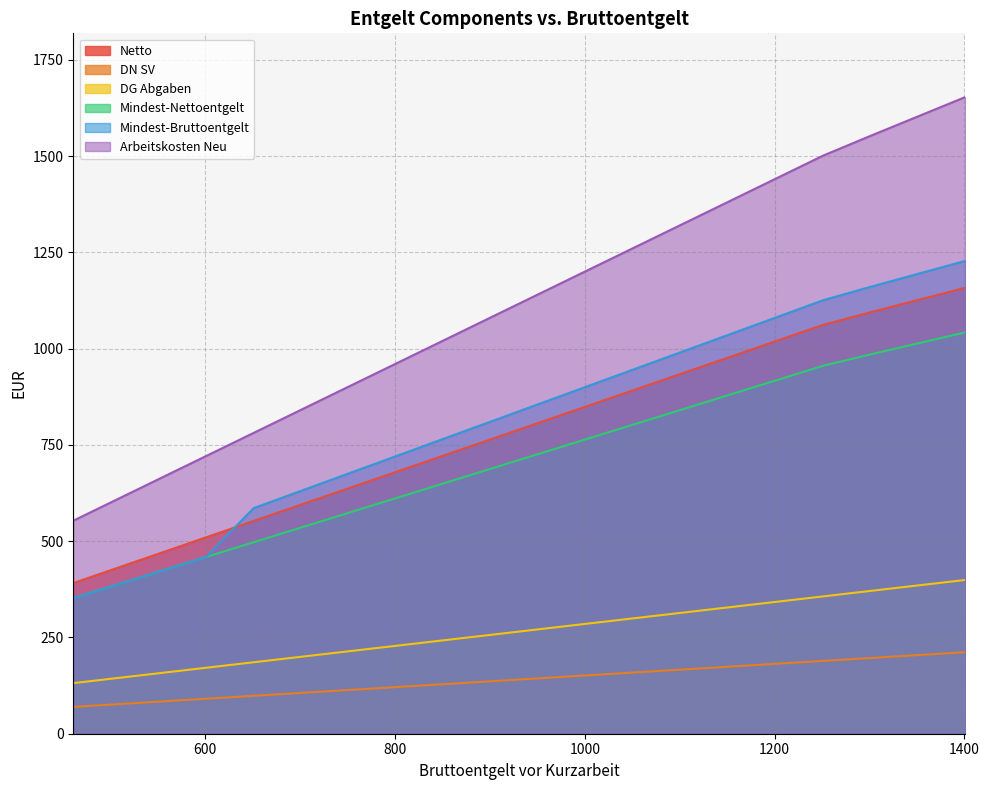

True or false: Netto and DG Abgaben intersect in this chart.

False